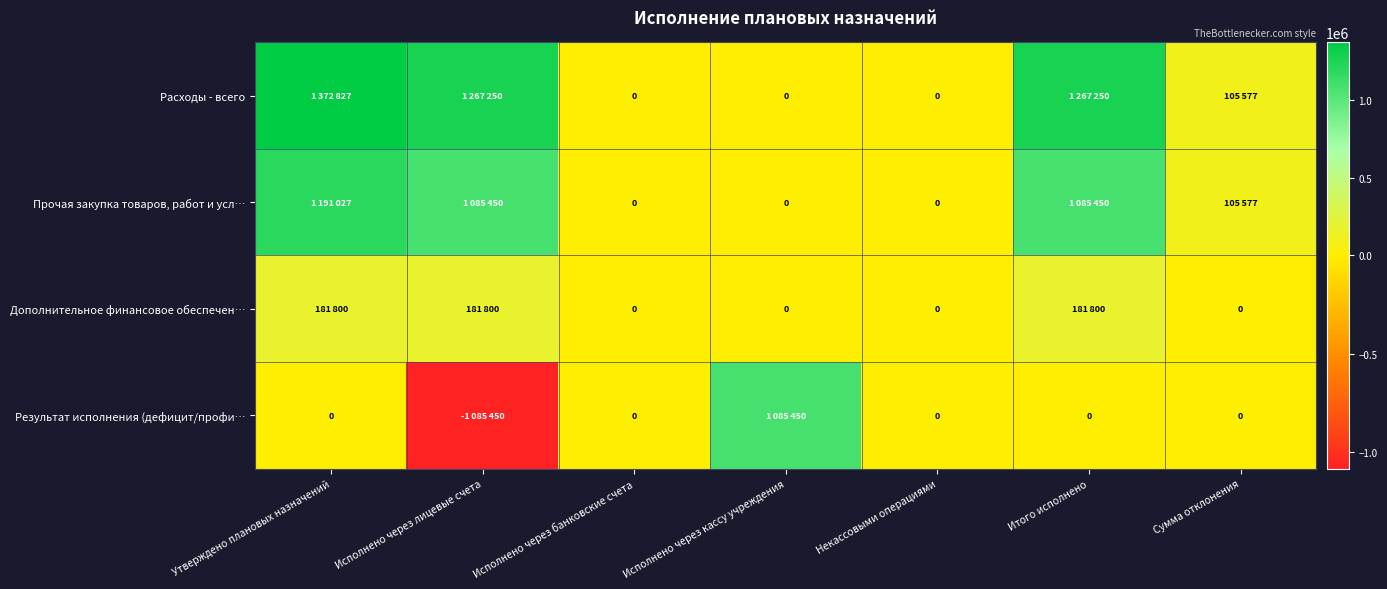

Rank the categories by Дополнительное финансовое обеспечен… value from highest to lowest.

Утверждено плановых назначений, Исполнено через лицевые счета, Итого исполнено, Исполнено через банковские счета, Исполнено через кассу учреждения, Некассовыми операциями, Сумма отклонения